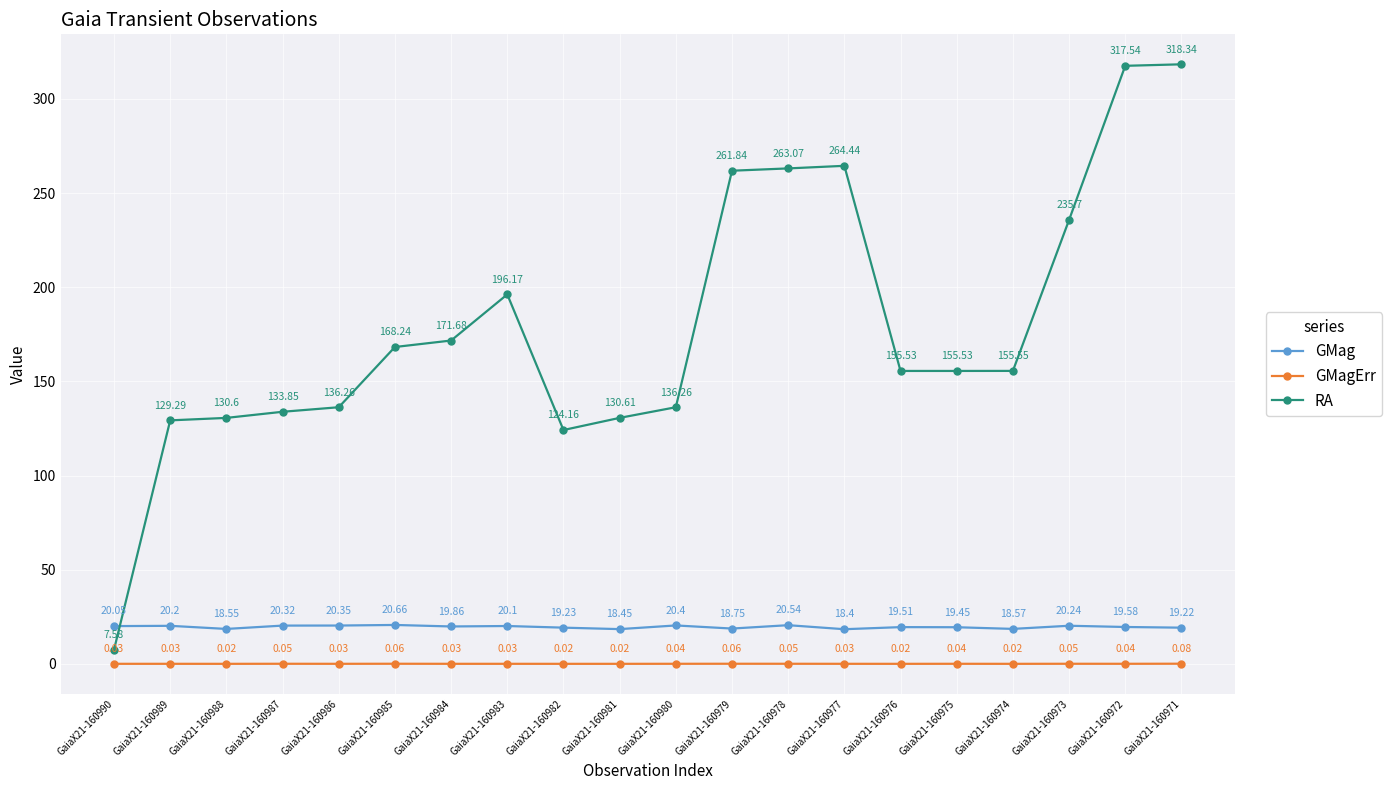

List the series in order of their peak value, lowest first.

GMagErr, GMag, RA